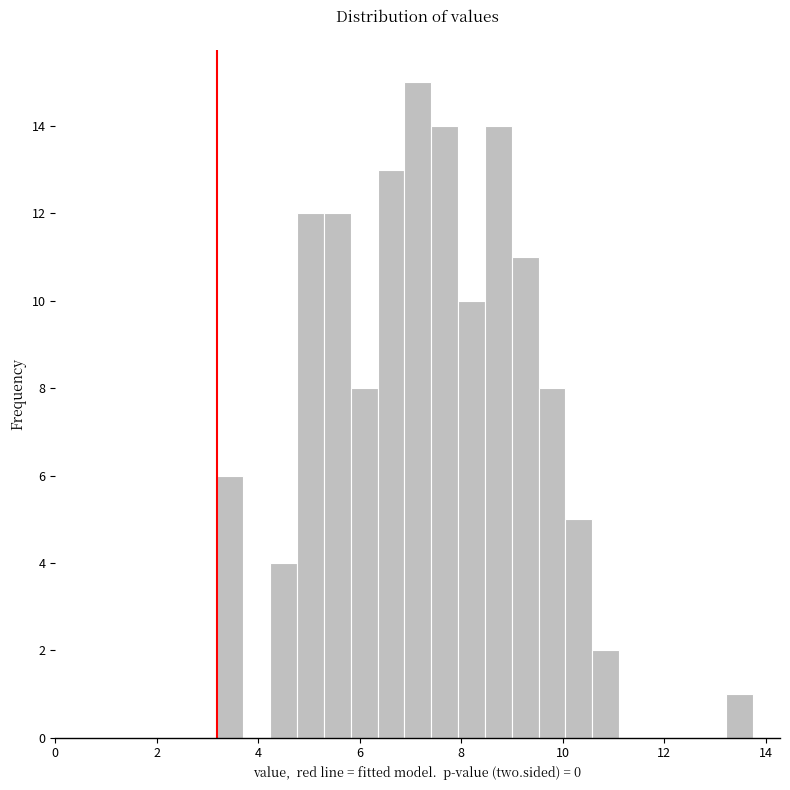

Around what value on the x-axis is the tallest bar? Give the approximate position of its centre, as read against the axis.

7.2